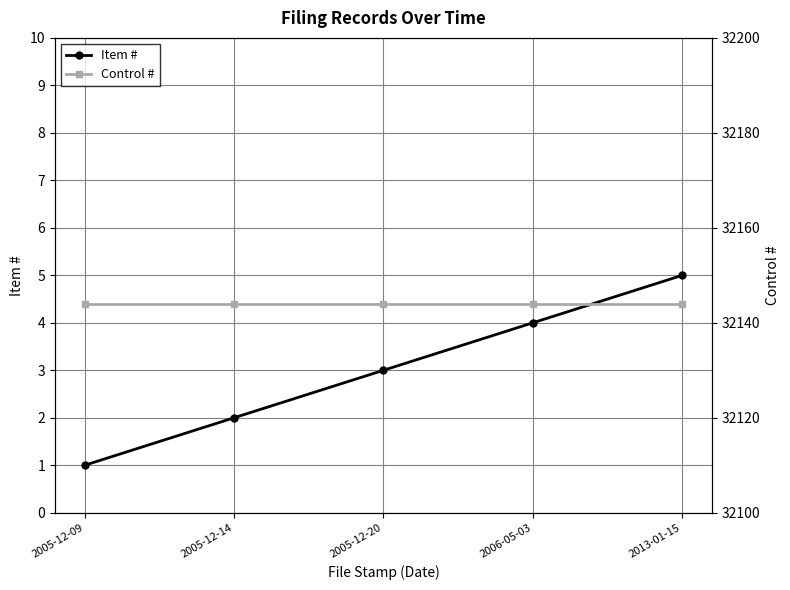

At how many categories does at least one series exceed 30262?

5